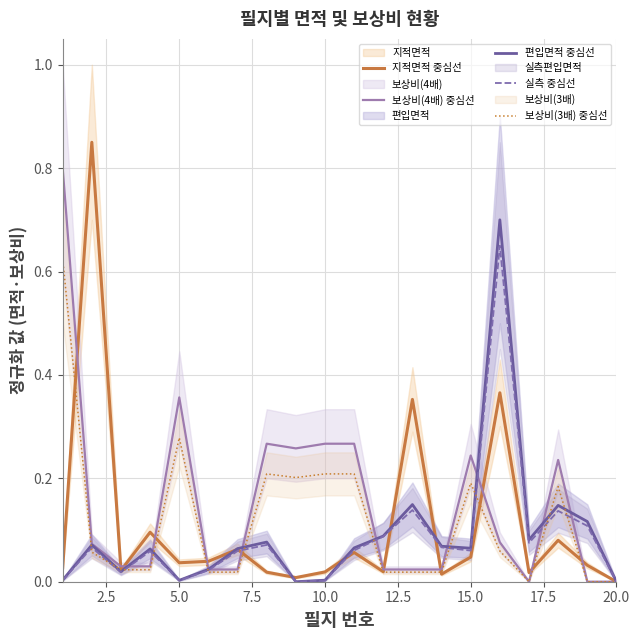

The 보상비(4배) 중심선 series shows 0.0 at 20.0. True or false?

True